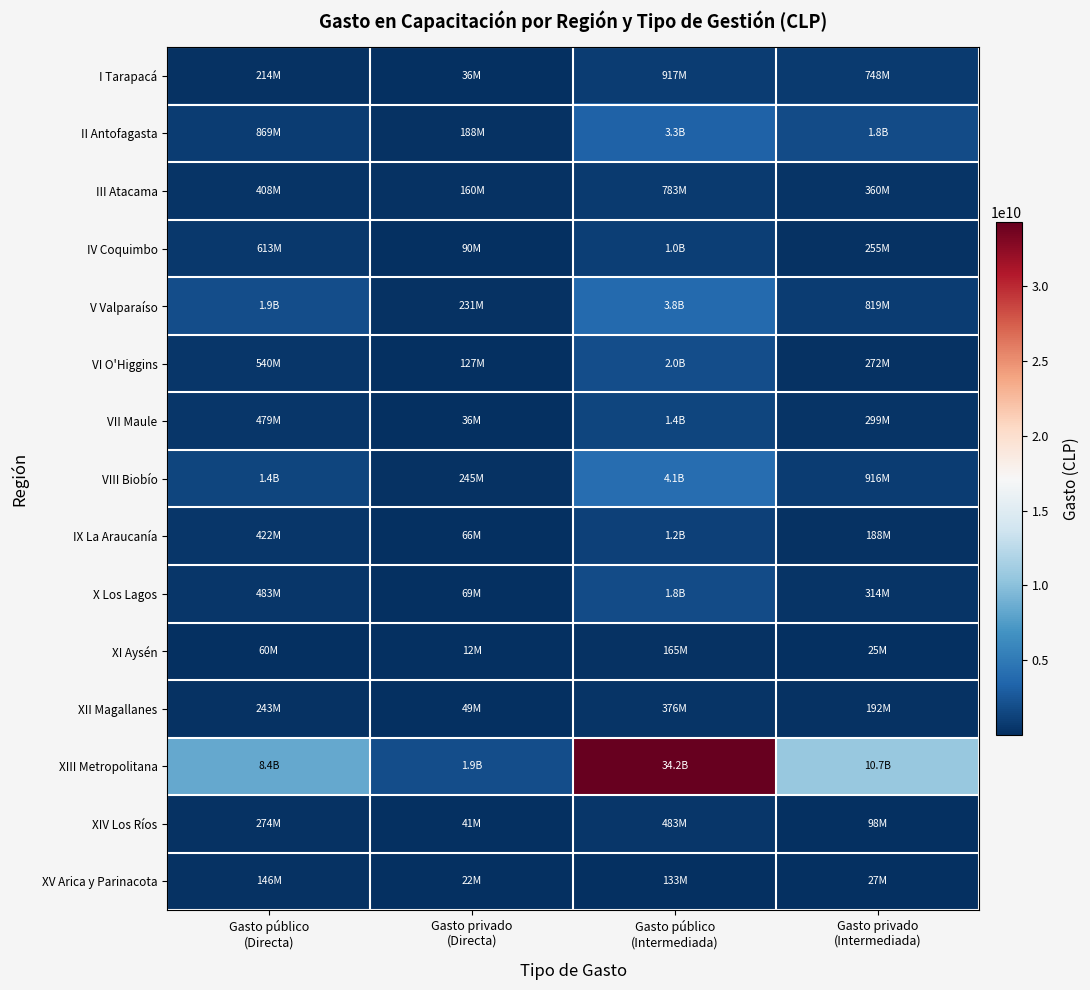

Reading left to right, what are all the values shown in this chart?

I Tarapacá: Gasto público
(Directa)=214240423	Gasto privado
(Directa)=35849100	Gasto público
(Intermediada)=917485998	Gasto privado
(Intermediada)=747913639
II Antofagasta: Gasto público
(Directa)=869277188	Gasto privado
(Directa)=188144962	Gasto público
(Intermediada)=3307444714	Gasto privado
(Intermediada)=1788772118
III Atacama: Gasto público
(Directa)=408209807	Gasto privado
(Directa)=159560642	Gasto público
(Intermediada)=782697660	Gasto privado
(Intermediada)=359523366
IV Coquimbo: Gasto público
(Directa)=613159997	Gasto privado
(Directa)=90003371	Gasto público
(Intermediada)=1033605821	Gasto privado
(Intermediada)=254919474
V Valparaíso: Gasto público
(Directa)=1931138222	Gasto privado
(Directa)=230712630	Gasto público
(Intermediada)=3840101767	Gasto privado
(Intermediada)=818771695
VI O'Higgins: Gasto público
(Directa)=539627402	Gasto privado
(Directa)=127339755	Gasto público
(Intermediada)=1958368077	Gasto privado
(Intermediada)=271660946
VII Maule: Gasto público
(Directa)=478963559	Gasto privado
(Directa)=36112920	Gasto público
(Intermediada)=1404188880	Gasto privado
(Intermediada)=298868831
VIII Biobío: Gasto público
(Directa)=1370978108	Gasto privado
(Directa)=244778681	Gasto público
(Intermediada)=4118284455	Gasto privado
(Intermediada)=915838852
IX La Araucanía: Gasto público
(Directa)=422292721	Gasto privado
(Directa)=65552793	Gasto público
(Intermediada)=1165071147	Gasto privado
(Intermediada)=187605054
X Los Lagos: Gasto público
(Directa)=483308004	Gasto privado
(Directa)=68892822	Gasto público
(Intermediada)=1801608641	Gasto privado
(Intermediada)=314318413
XI Aysén: Gasto público
(Directa)=60209072	Gasto privado
(Directa)=11588758	Gasto público
(Intermediada)=165235473	Gasto privado
(Intermediada)=24535927
XII Magallanes: Gasto público
(Directa)=242764660	Gasto privado
(Directa)=48901406	Gasto público
(Intermediada)=376090169	Gasto privado
(Intermediada)=192486087
XIII Metropolitana: Gasto público
(Directa)=8405383213	Gasto privado
(Directa)=1900464970	Gasto público
(Intermediada)=34240338566	Gasto privado
(Intermediada)=10673578950
XIV Los Ríos: Gasto público
(Directa)=274459652	Gasto privado
(Directa)=40659581	Gasto público
(Intermediada)=483451720	Gasto privado
(Intermediada)=97711313
XV Arica y Parinacota: Gasto público
(Directa)=145601191	Gasto privado
(Directa)=22003309	Gasto público
(Intermediada)=132820806	Gasto privado
(Intermediada)=27329202